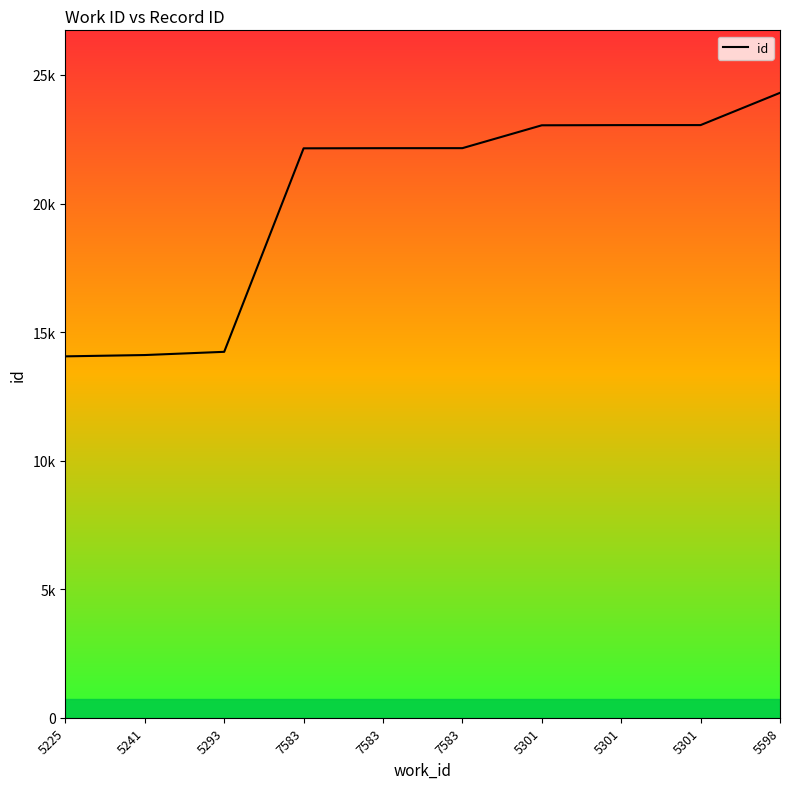

The value at 7583 is 22154. True or false?

True